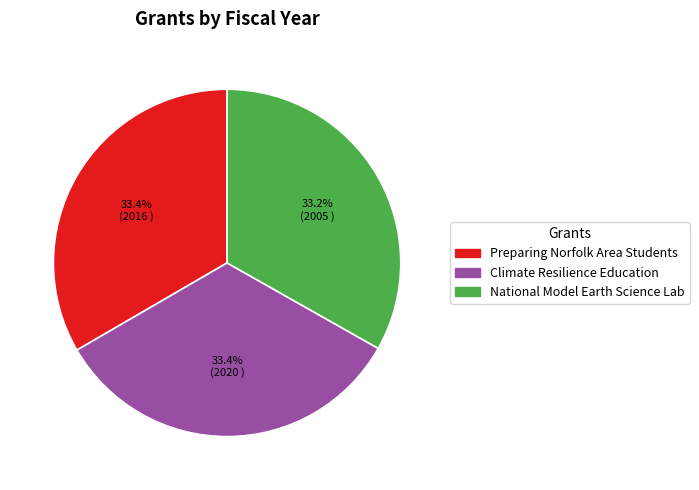

Does any single category account for the majority?

No